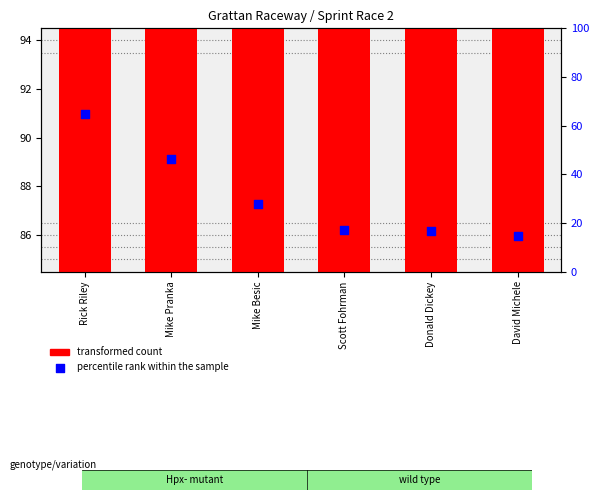

Which series has the largest Y range (max minus min)?

percentile rank within the sample